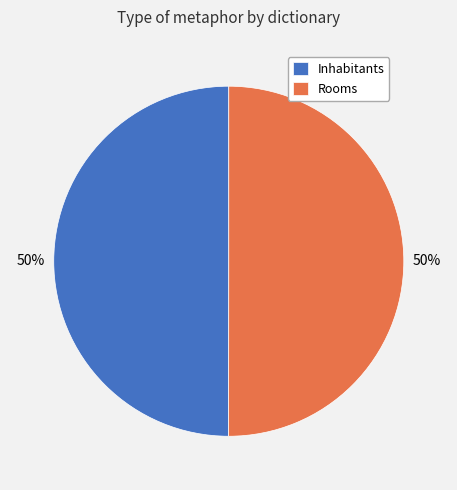

How many slices are in this pie chart?

2